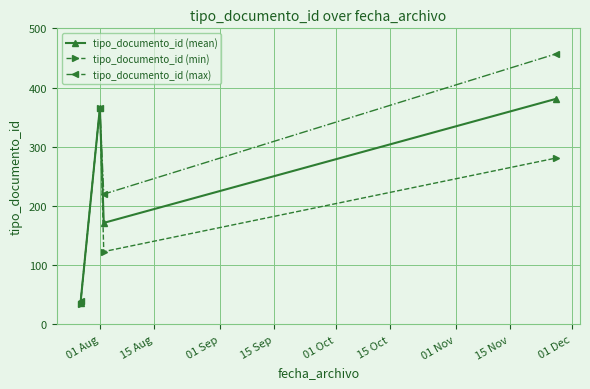

What is the difference between the maximum and minimum values in the tipo_documento_id (max) series?

418.0